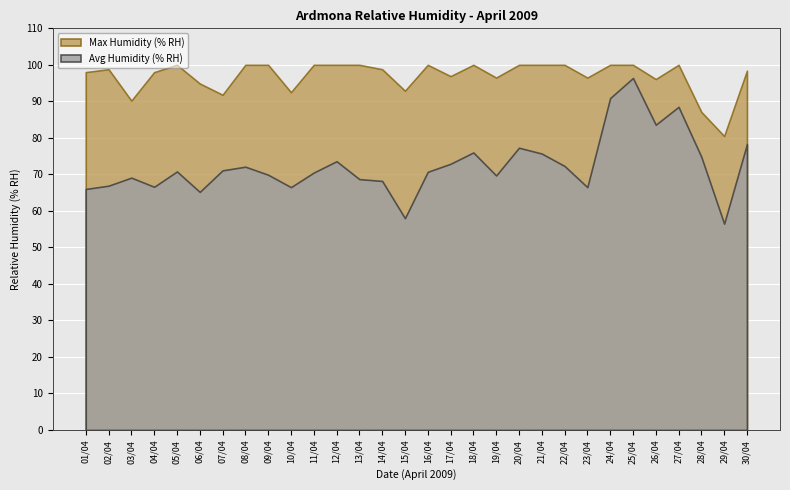

At which label is Avg Humidity (% RH) closest to 76?

18/04